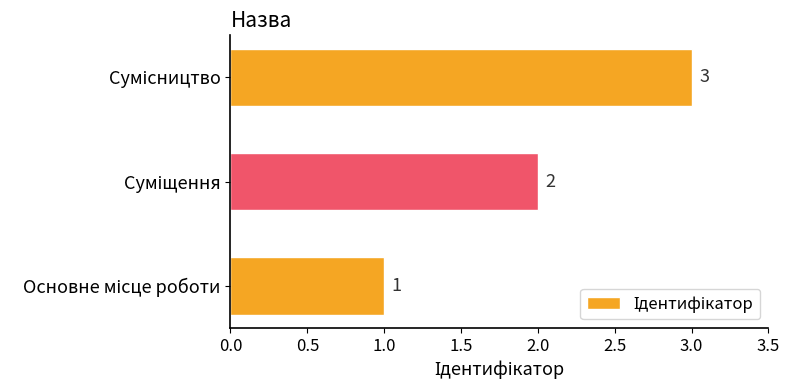

How many values are between 1 and 3?

3